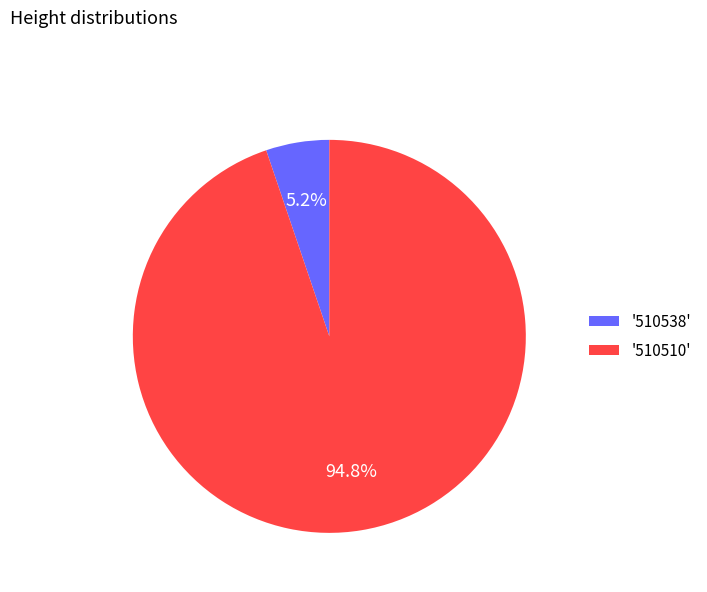

What is the smallest slice in the pie chart?

'510538'